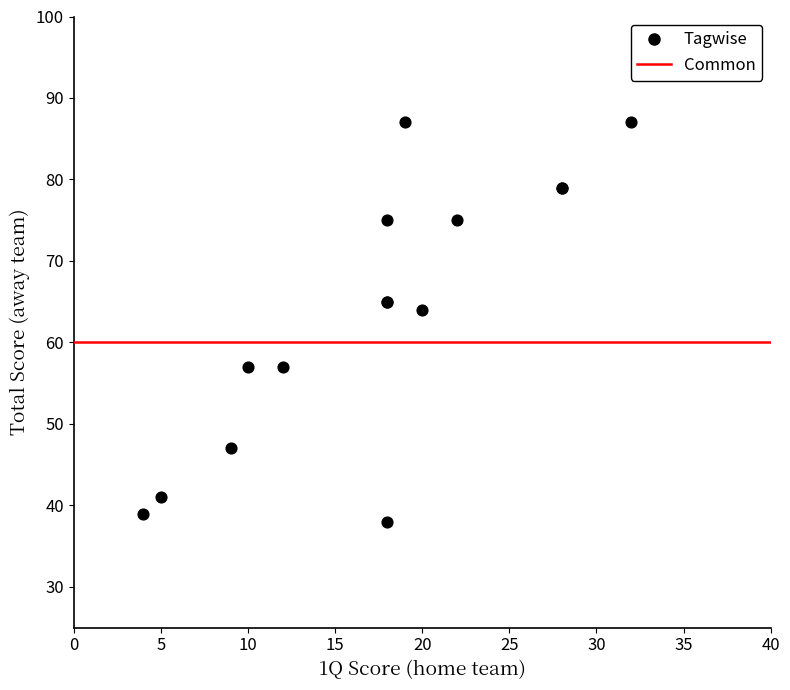

What Y value in the scatter plot is closest to 62?

64